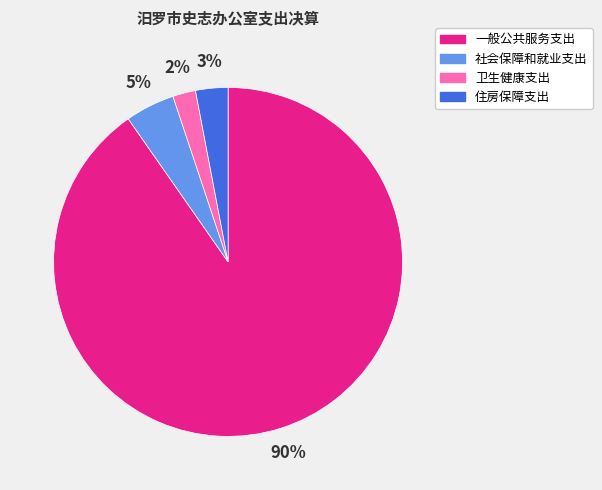

Which category has the biggest portion of the pie?

一般公共服务支出